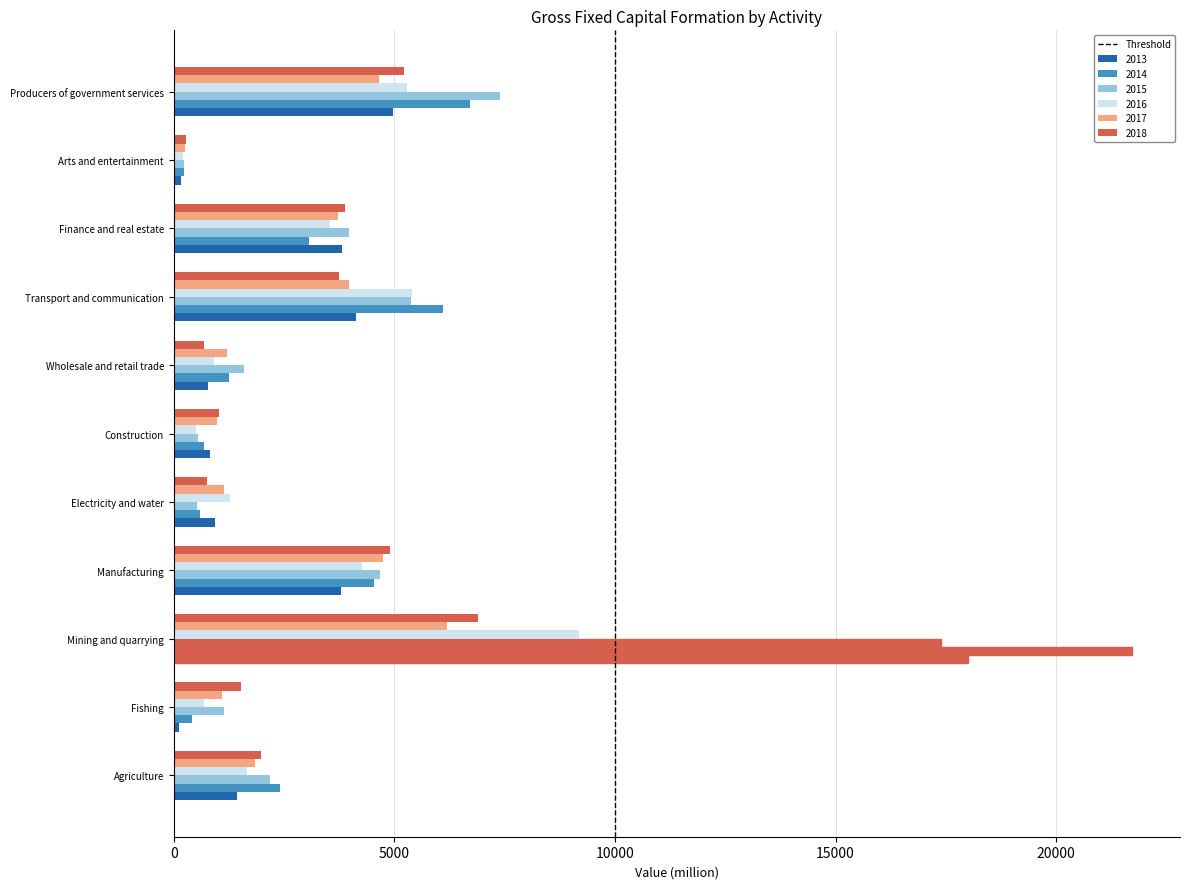

How many series are shown in this chart?

6